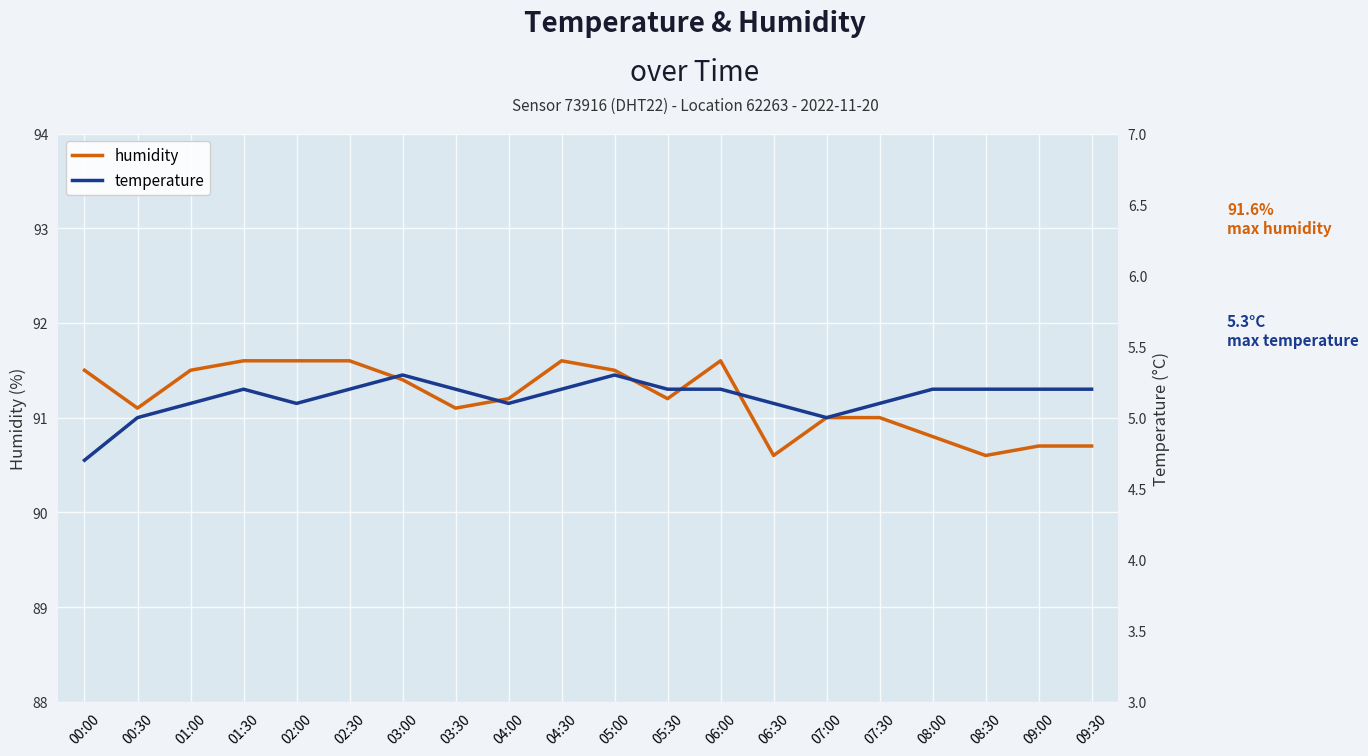

What is the total value across all series at 07:00?

96.0